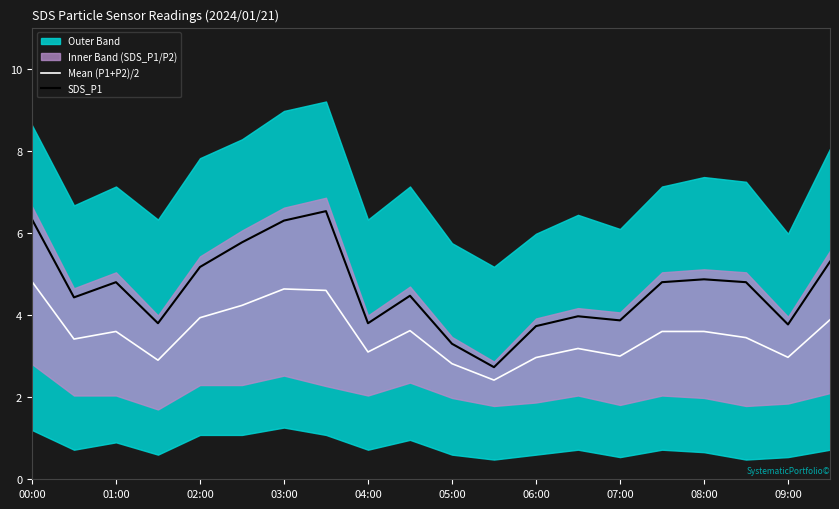

Where is SDS_P1 nearest to the value 4?

13